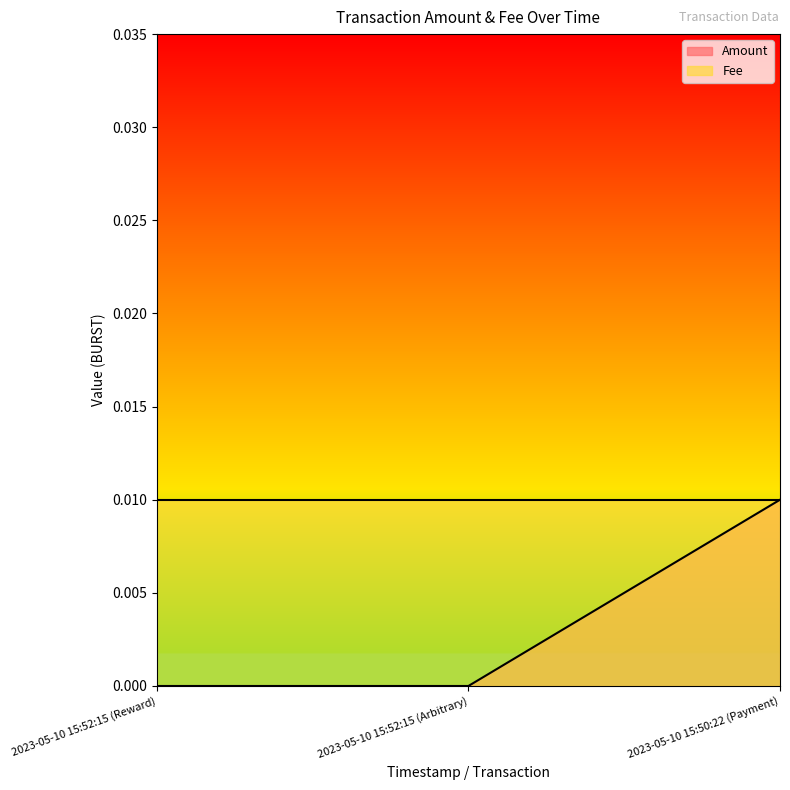

What position from the right is 2023-05-10 15:52:15 (Reward)?

3